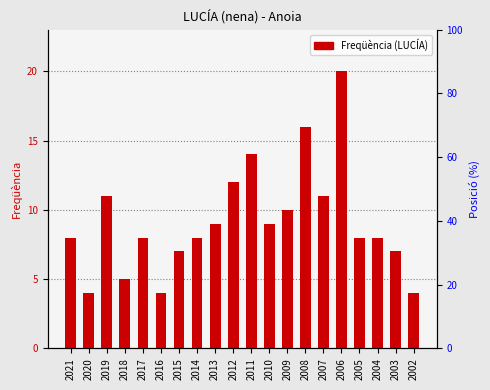

Reading left to right, extract all data points from this chart.

8	4	11	5	8	4	7	8	9	12	14	9	10	16	11	20	8	8	7	4